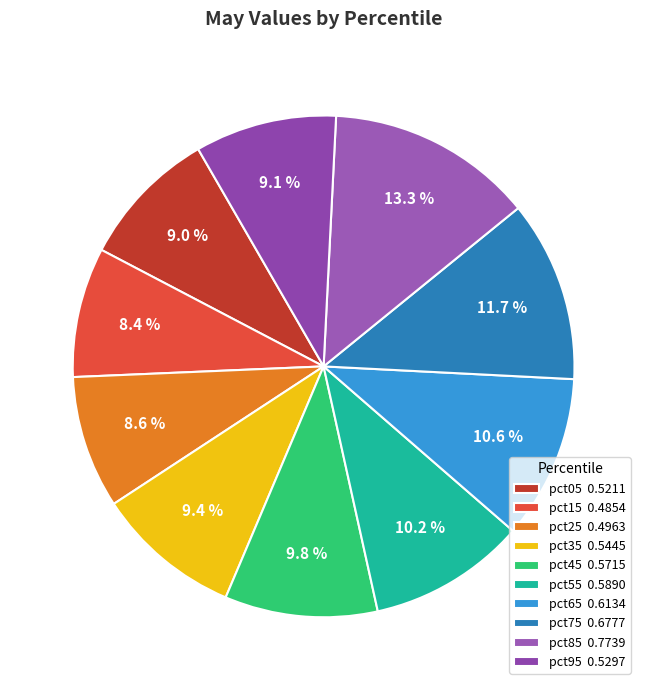

Which slice is the largest?

pct85